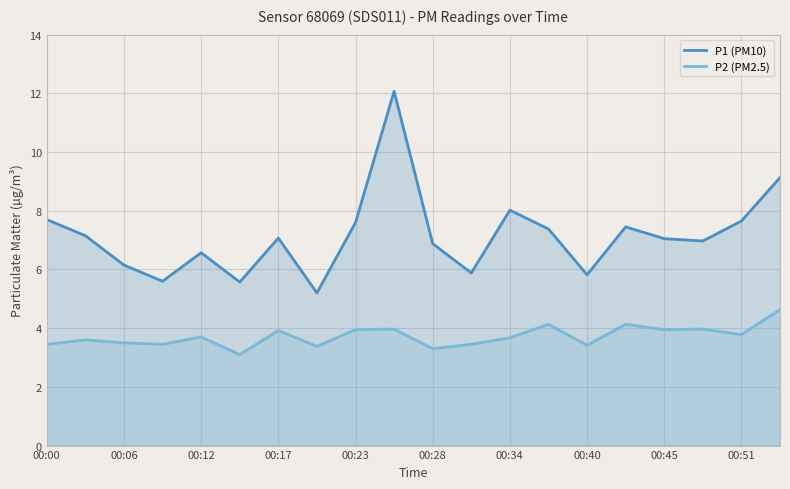

Is it true that P2 (PM2.5) equals 2.2 at 00:40?

False